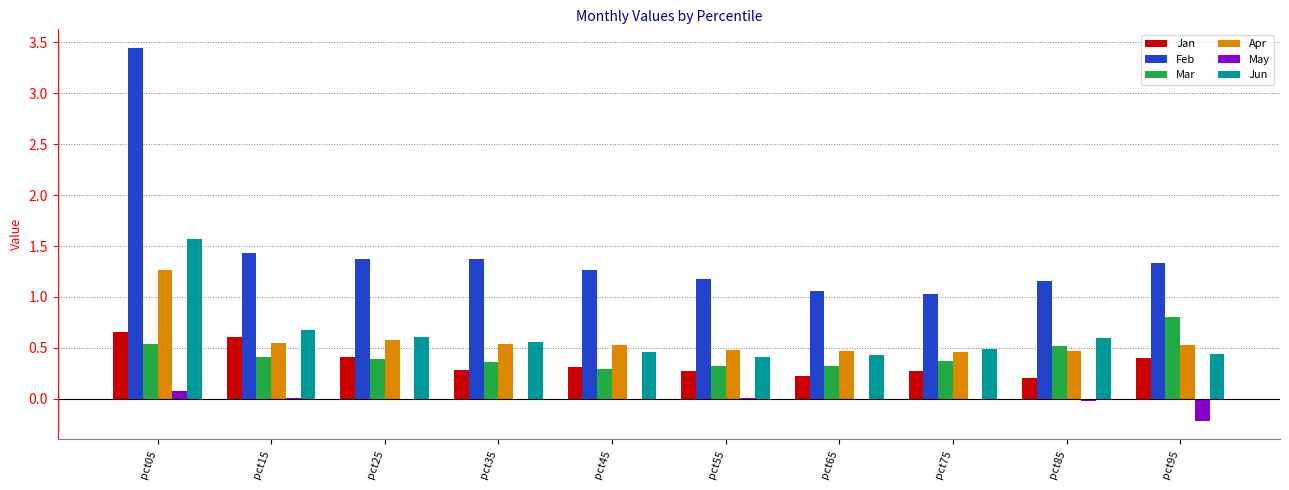

At which category is the sum across all series the highest?

pct05